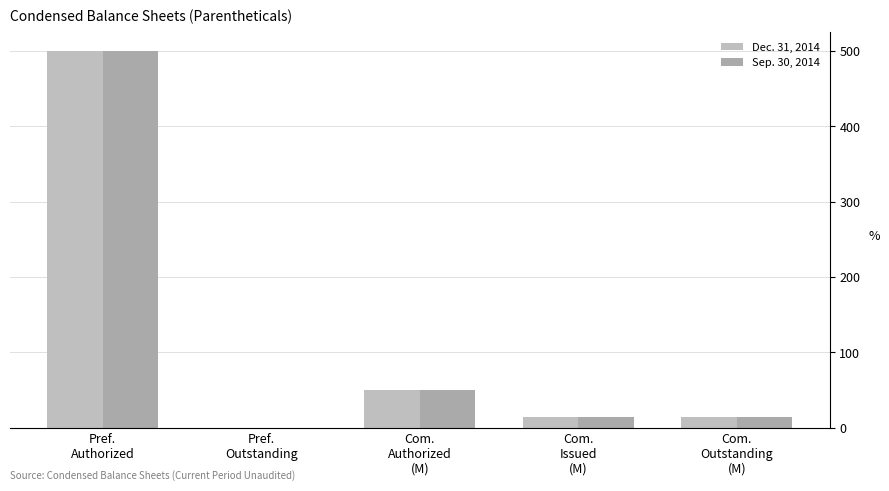

What are all the series names shown in the legend?

Dec. 31, 2014, Sep. 30, 2014